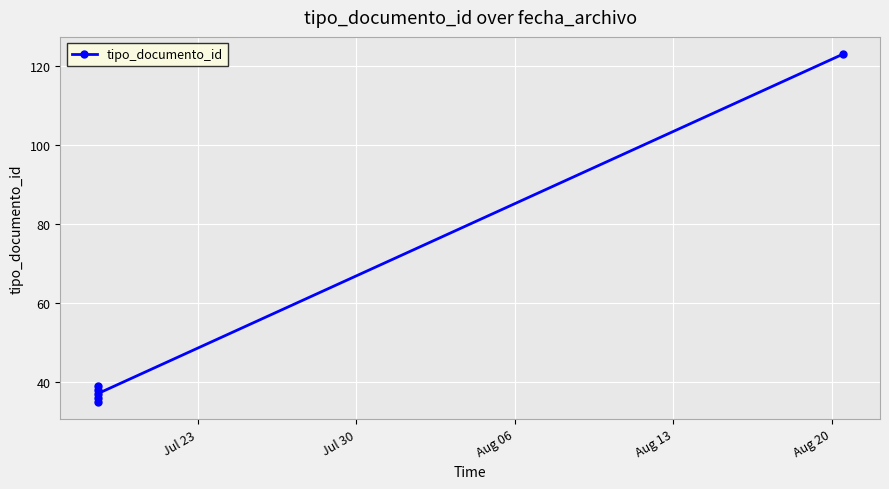

What is the value of the 5th point from the left?

37